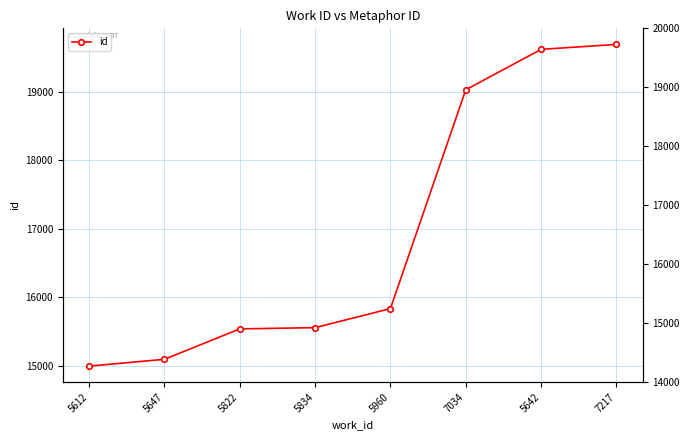

Where is the data nearest to the value 17341?

5960